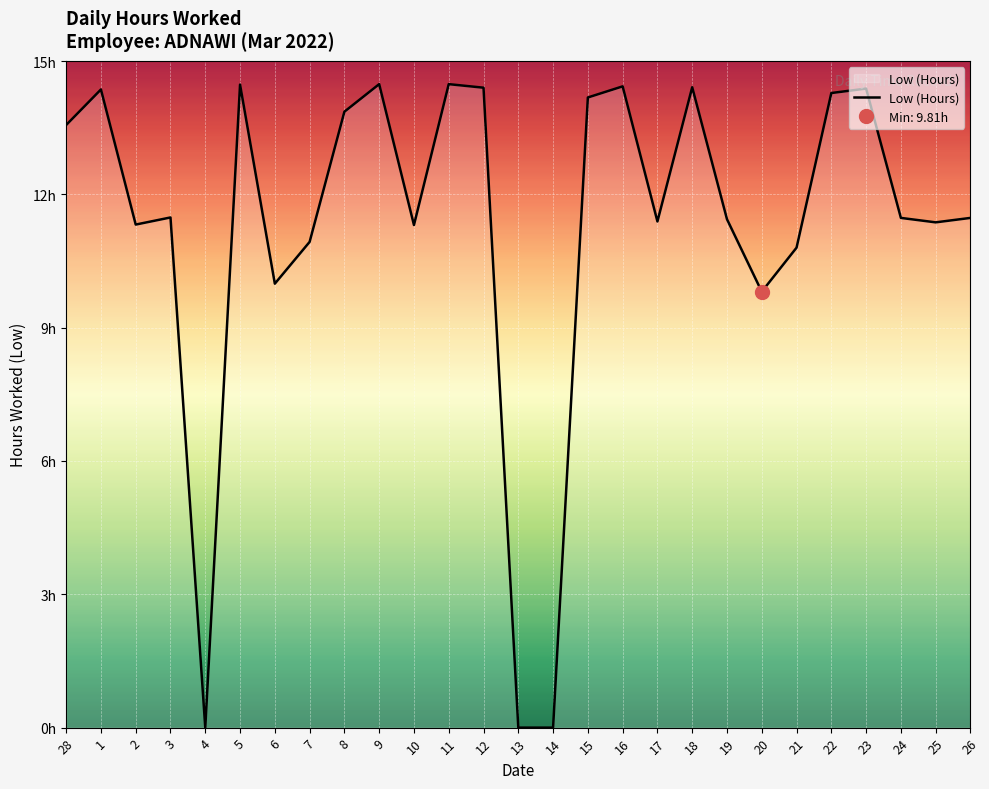

What is the value of the 24th point from the left?

14.4